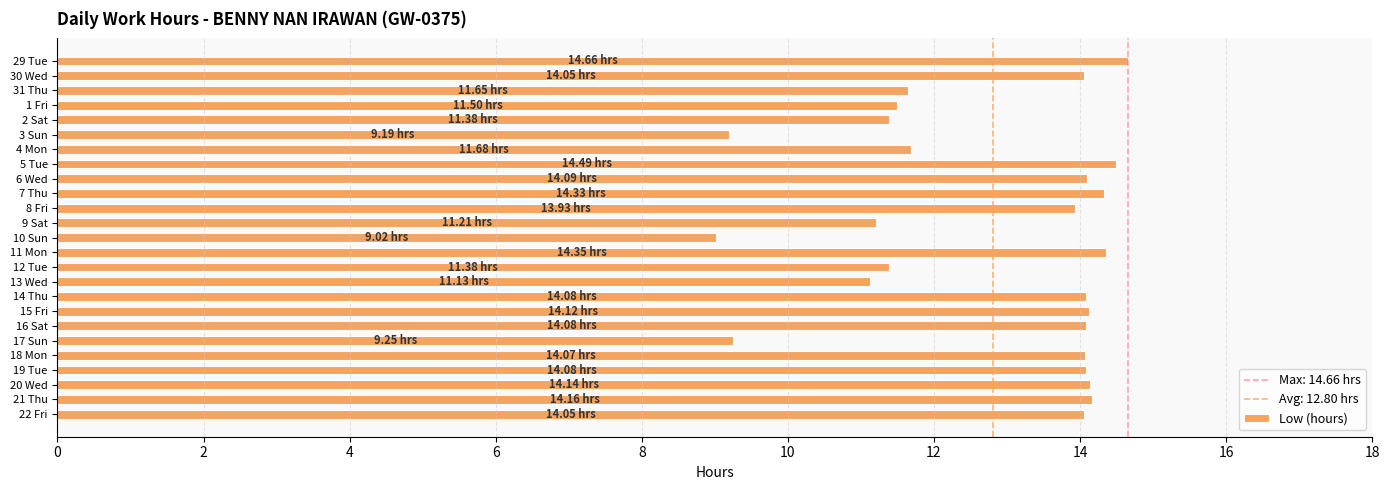

What is the ratio of the value at 12 Tue to the value at 3 Sun?

1.2